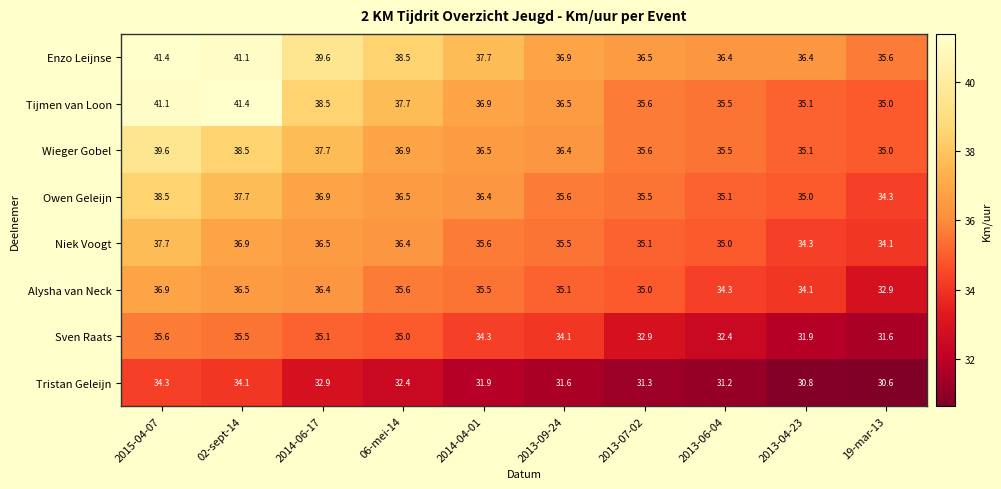

At how many categories does at least one series exceed 30?

10